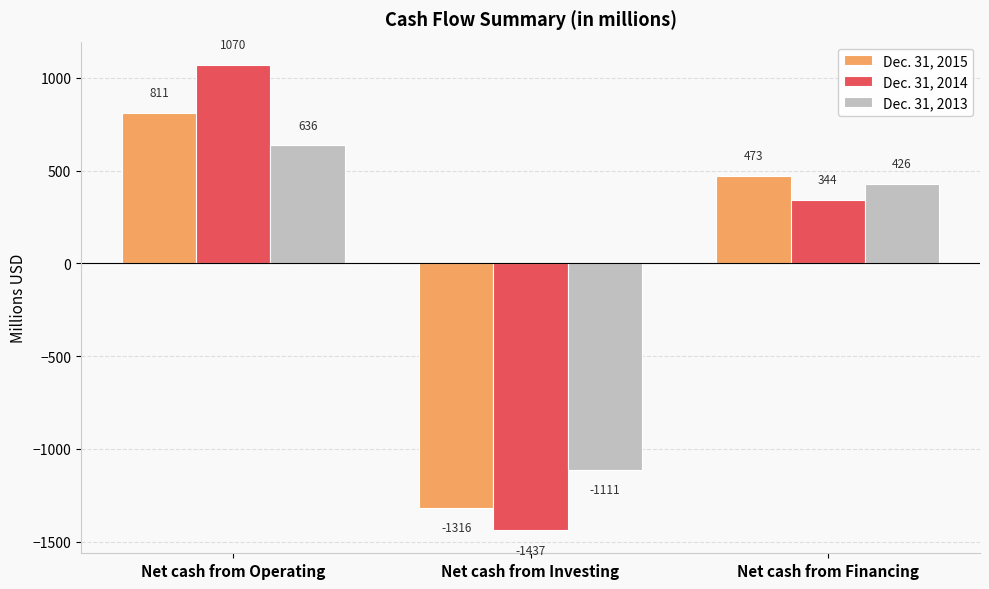

Which series has the largest range (max minus min)?

Dec. 31, 2014